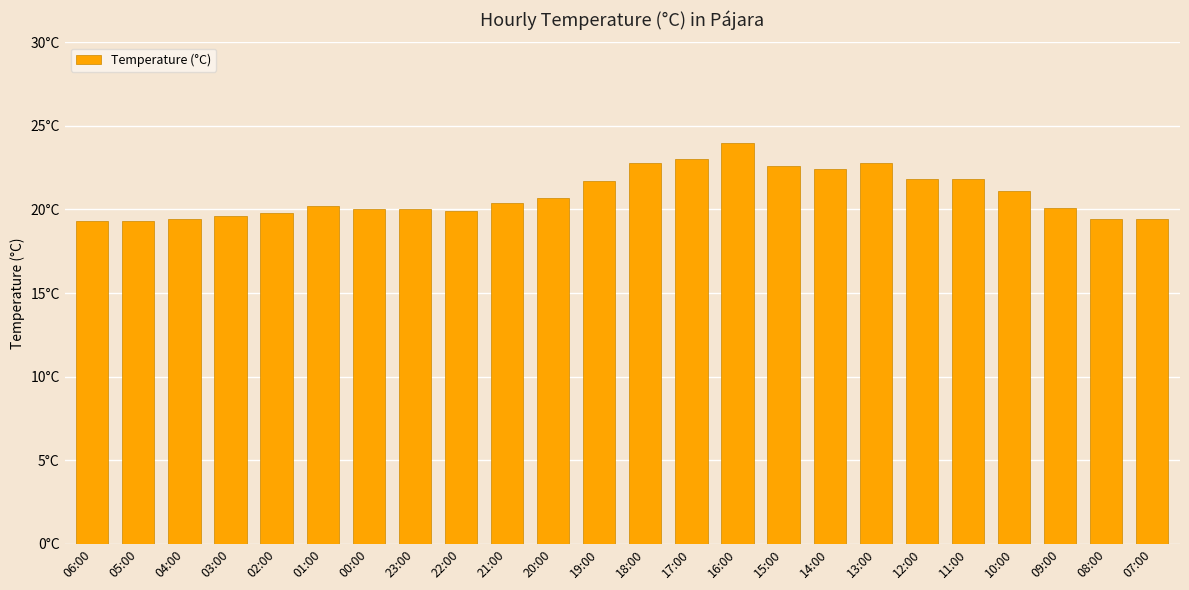

What is the difference between the maximum and minimum values?

4.7